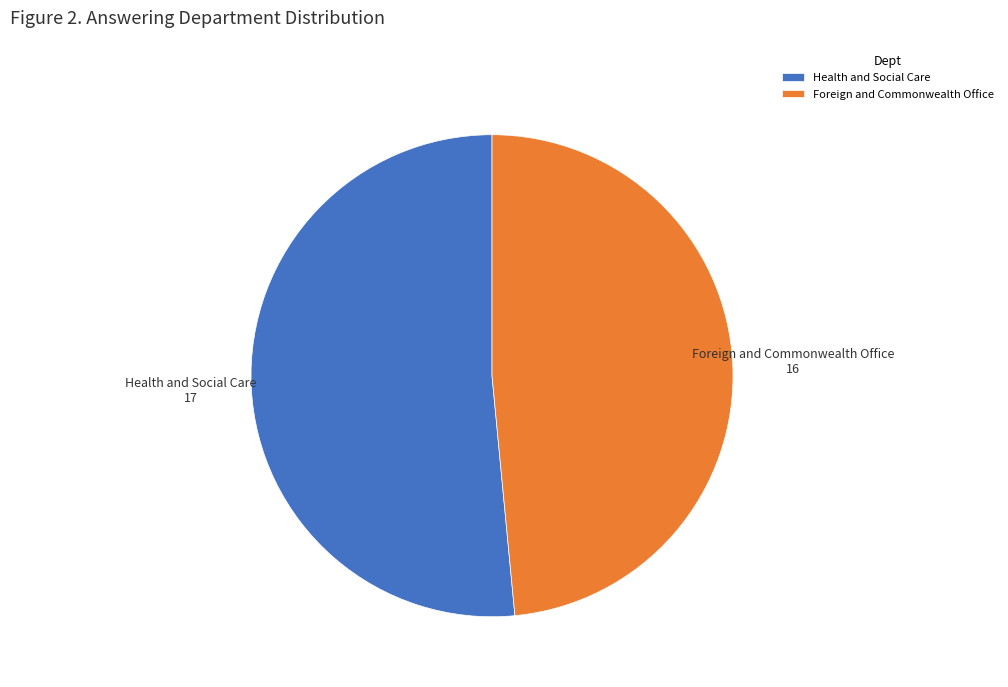

Rank the categories by value from lowest to highest.

Foreign and Commonwealth Office, Health and Social Care